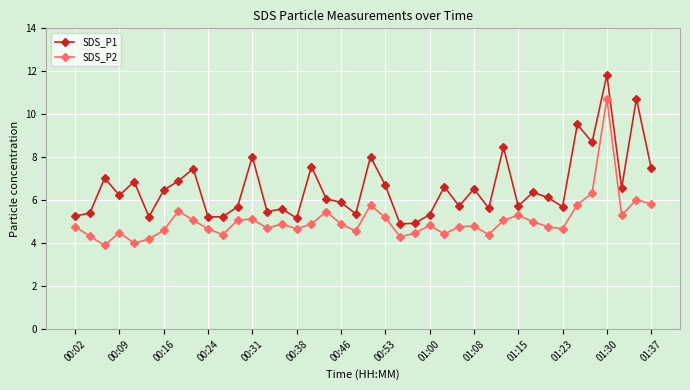

True or false: SDS_P1 and SDS_P2 cross at least once.

False